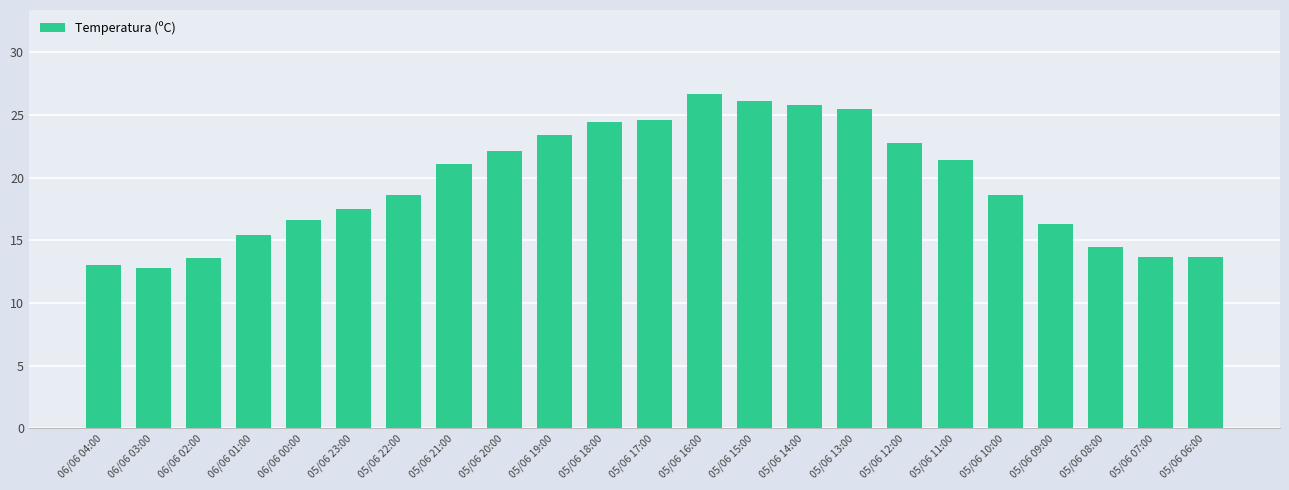

What is the value of the 17th bar from the left?

22.8